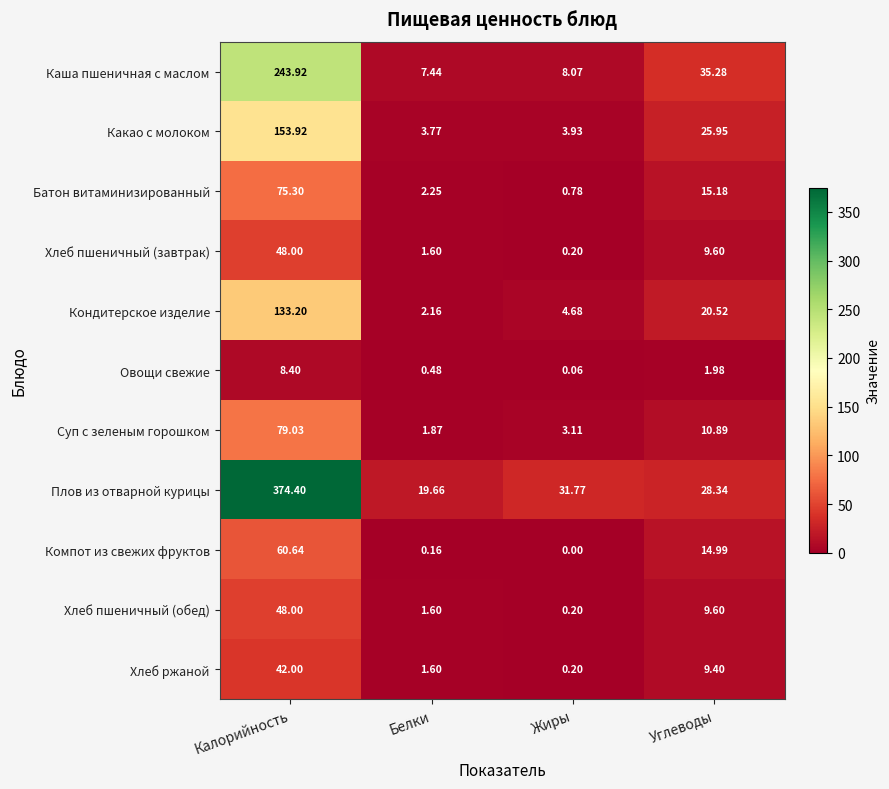

Which series has the largest total across all categories?

Плов из отварной курицы